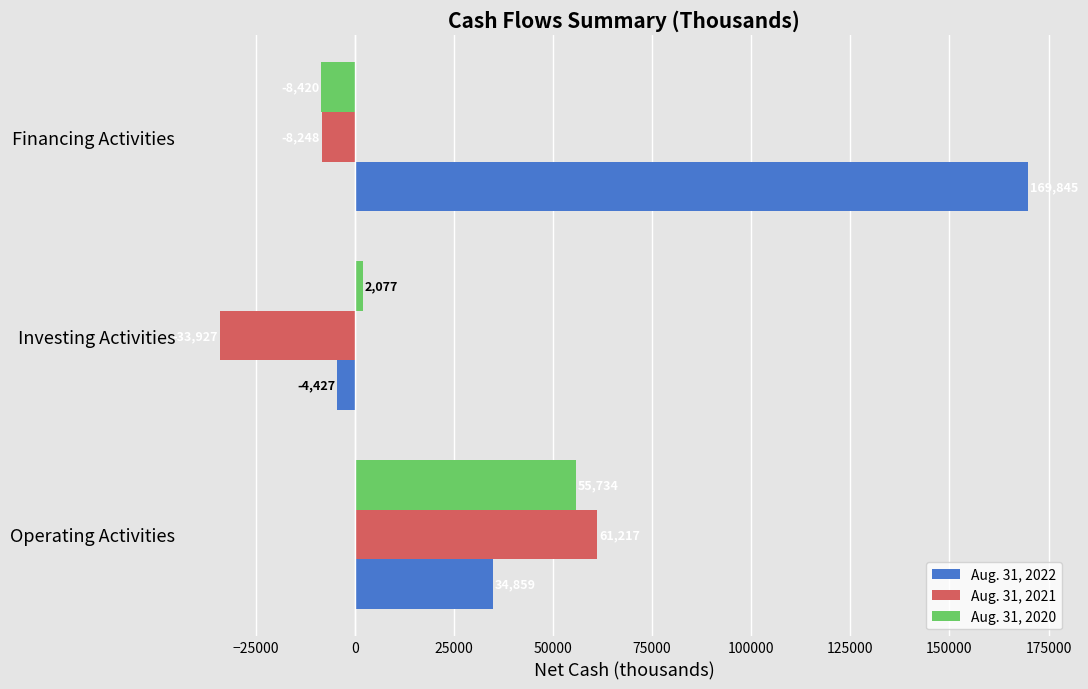

Which series has the widest spread of values?

Aug. 31, 2022